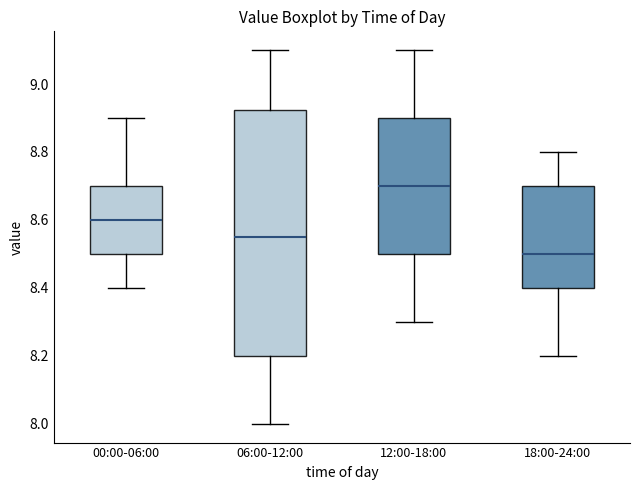

Reading left to right, read every box against the y-axis: the position of its median line, the range the box covers, and the ends of its whiskers. The values are not printed on the chart, so give them approximately, as read against the axis.

00:00-06:00: median 8.60, box 8.50 to 8.70, whiskers 8.40 to 8.90
06:00-12:00: median 8.56, box 8.20 to 8.92, whiskers 8.00 to 9.10
12:00-18:00: median 8.70, box 8.50 to 8.90, whiskers 8.30 to 9.10
18:00-24:00: median 8.50, box 8.40 to 8.70, whiskers 8.20 to 8.80